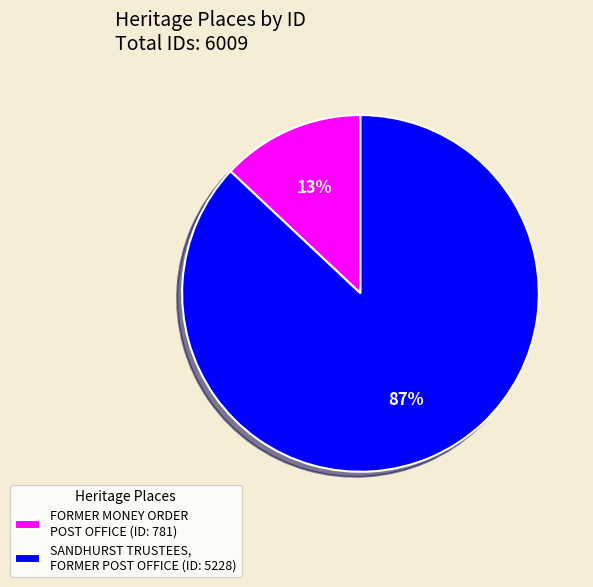

Does any single category account for the majority?

Yes